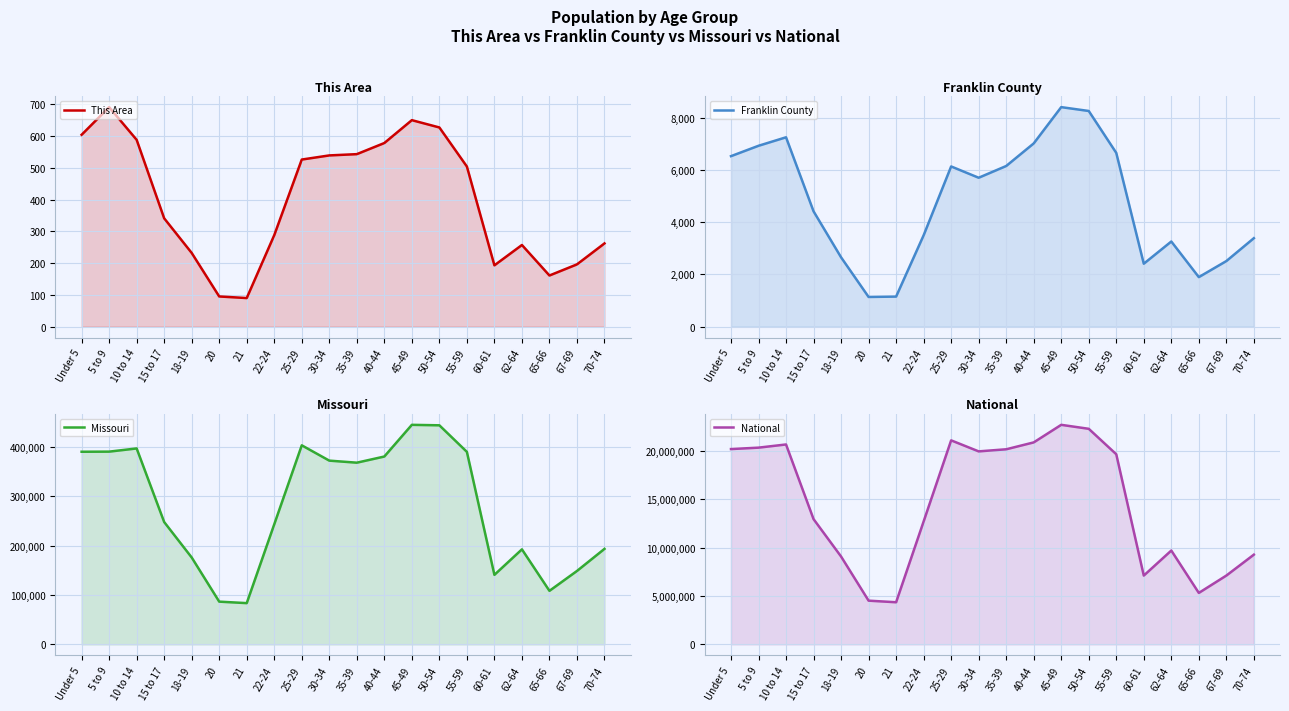

List the labels in order of Franklin County value, largest first.

45-49, 50-54, 10 to 14, 40-44, 5 to 9, 55-59, Under 5, 35-39, 25-29, 30-34, 15 to 17, 22-24, 70-74, 62-64, 18-19, 67-69, 60-61, 65-66, 21, 20